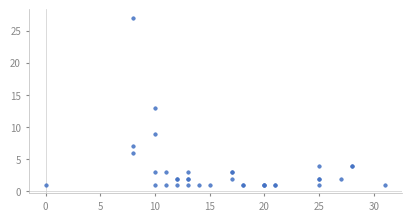

What Y value in the scatter plot is closest to 14?

13